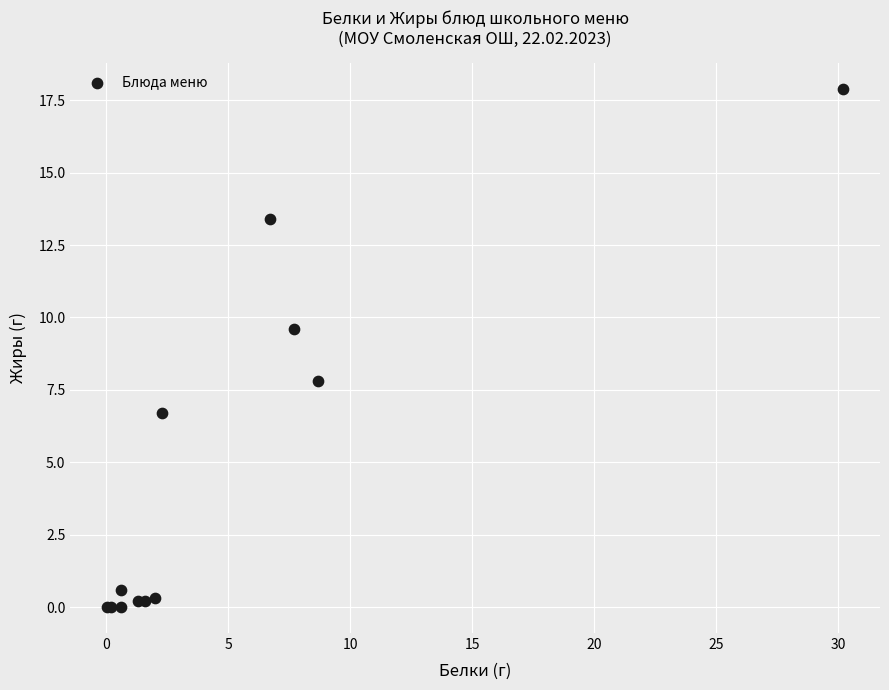

What Y value in the scatter plot is closest to 8?

7.8